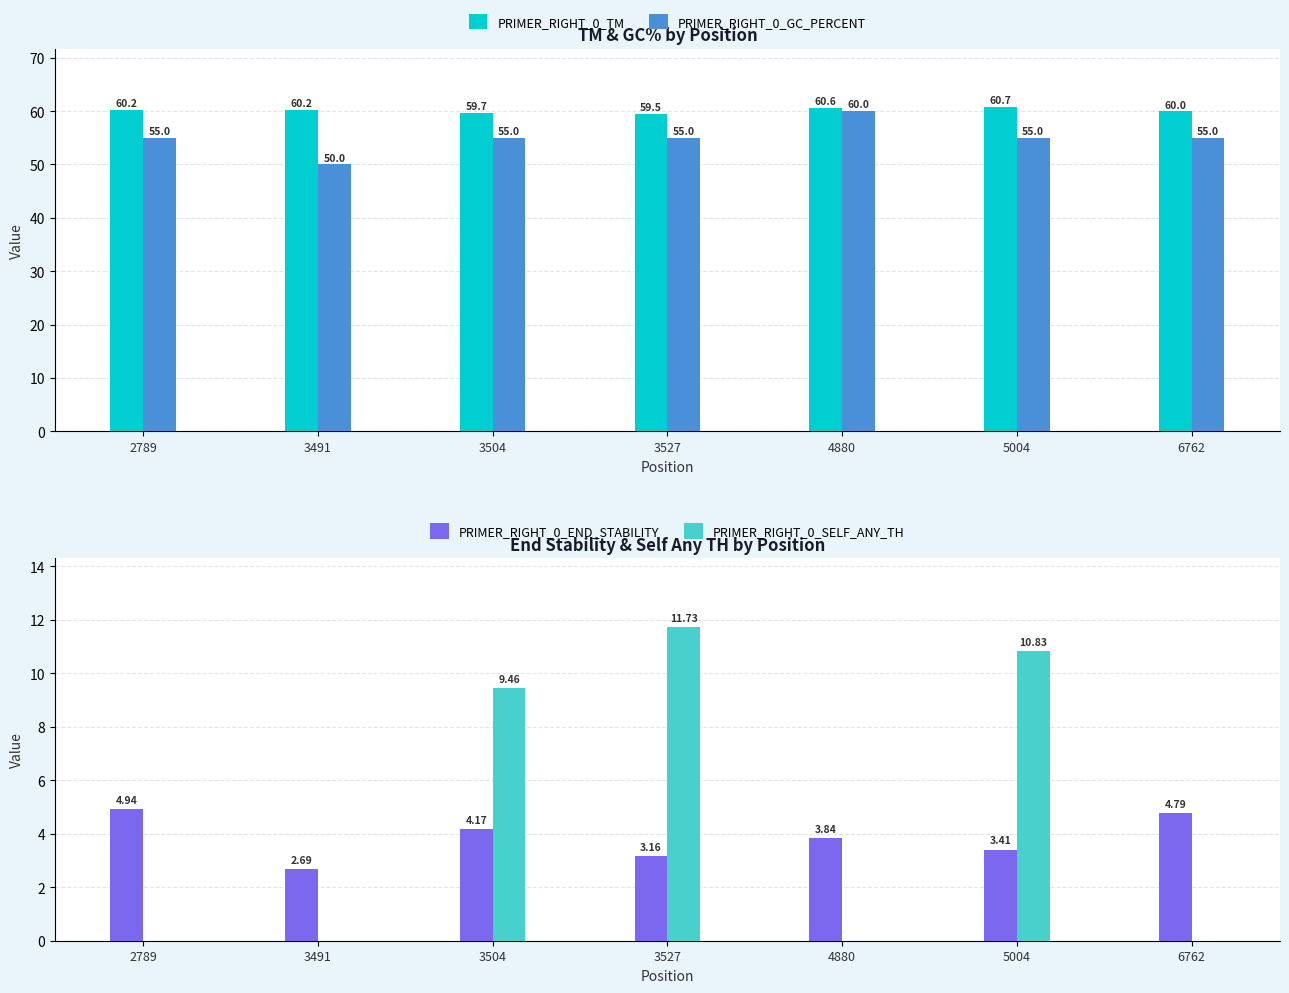

Between 3504 and 3527, which is larger?

3504